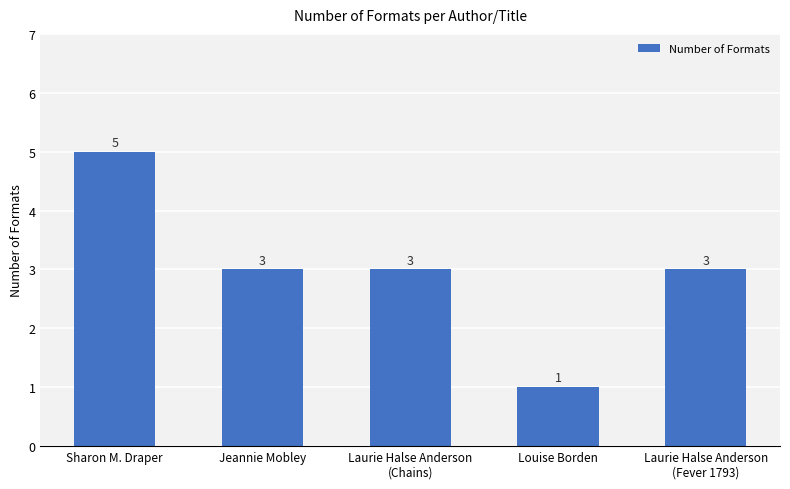

Count the values in the range 3 to 4.

3